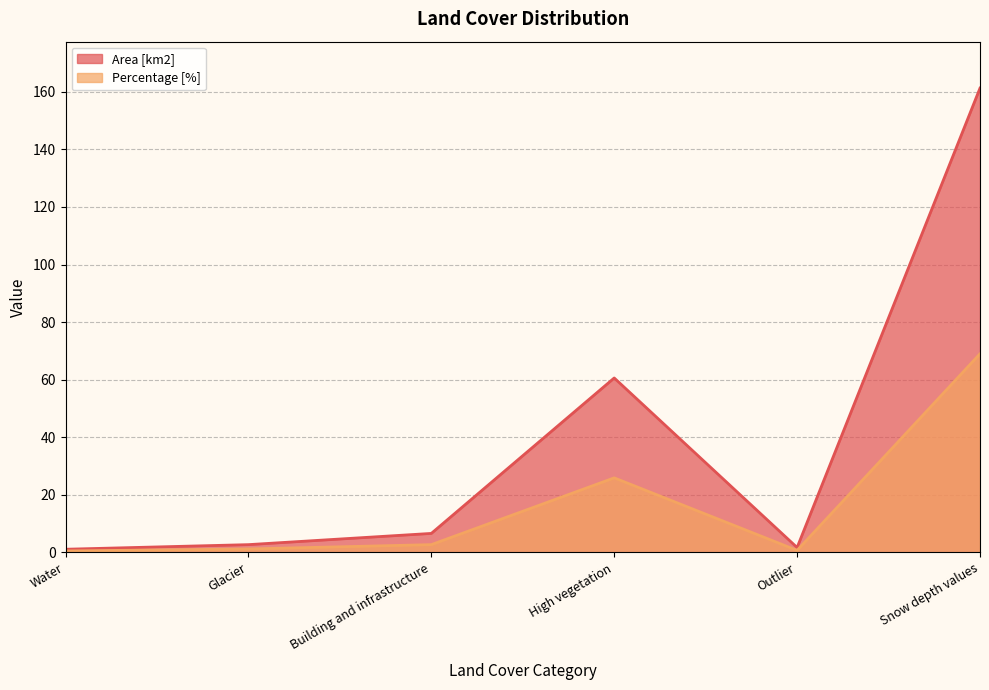

What is the difference between the Percentage [%] values at High vegetation and Outlier?

25.2